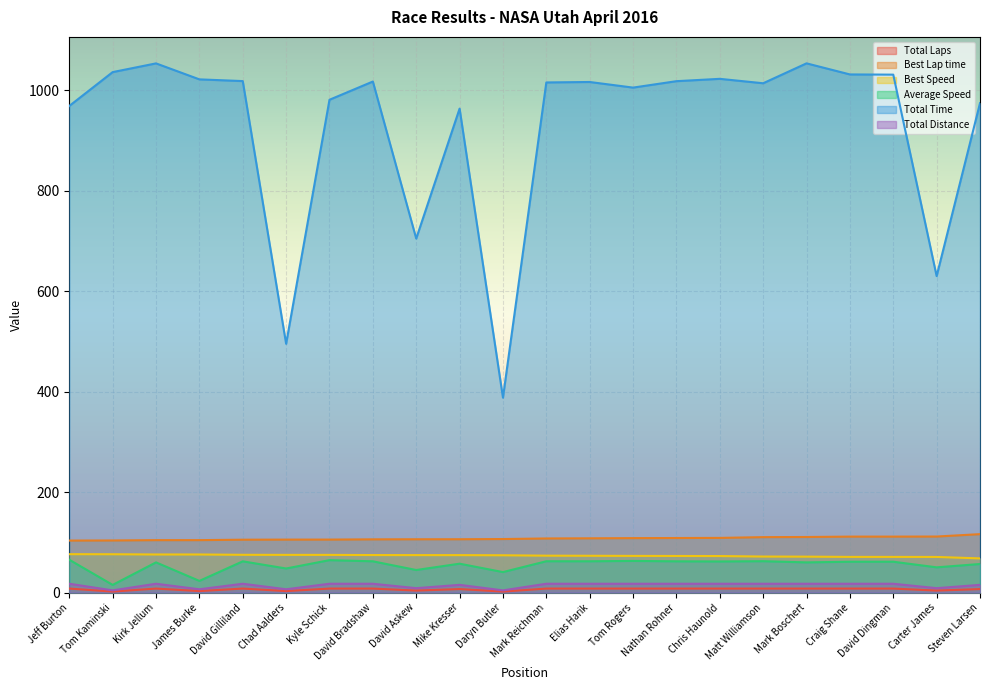

What is the value of the Total Laps point at the 2nd from the left?

2.0